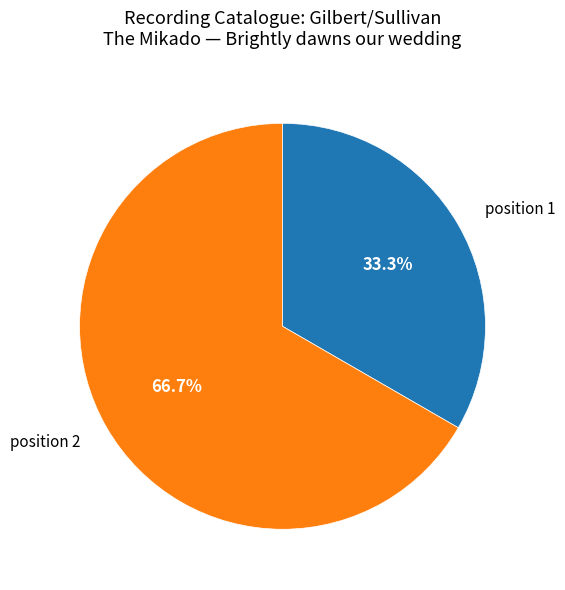

What is the total percentage of position 1 and position 2?

100.0%